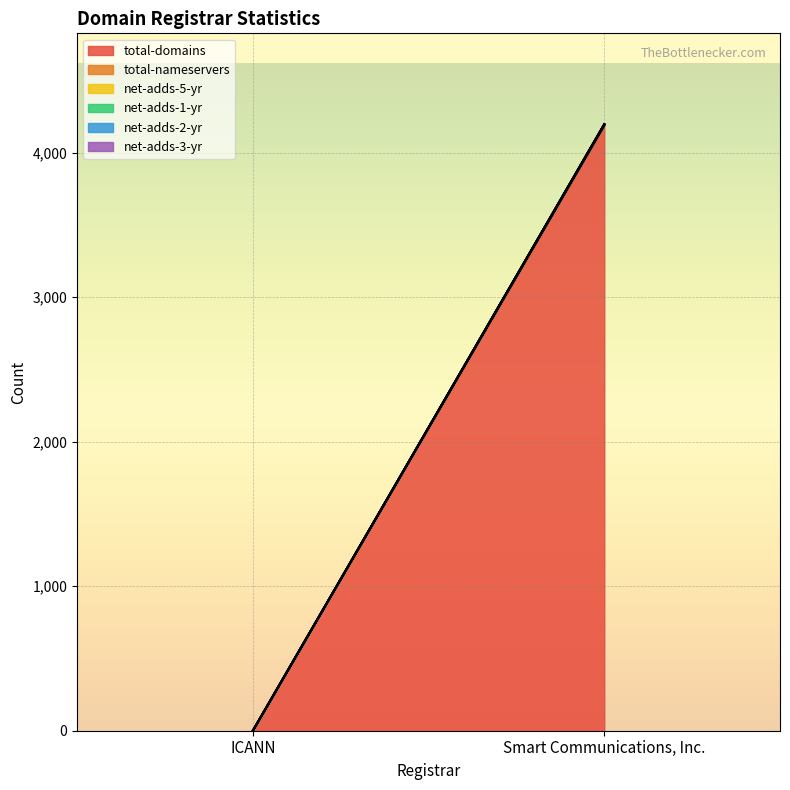

What is the difference between the highest and lowest values at Smart Communications, Inc.?

4187